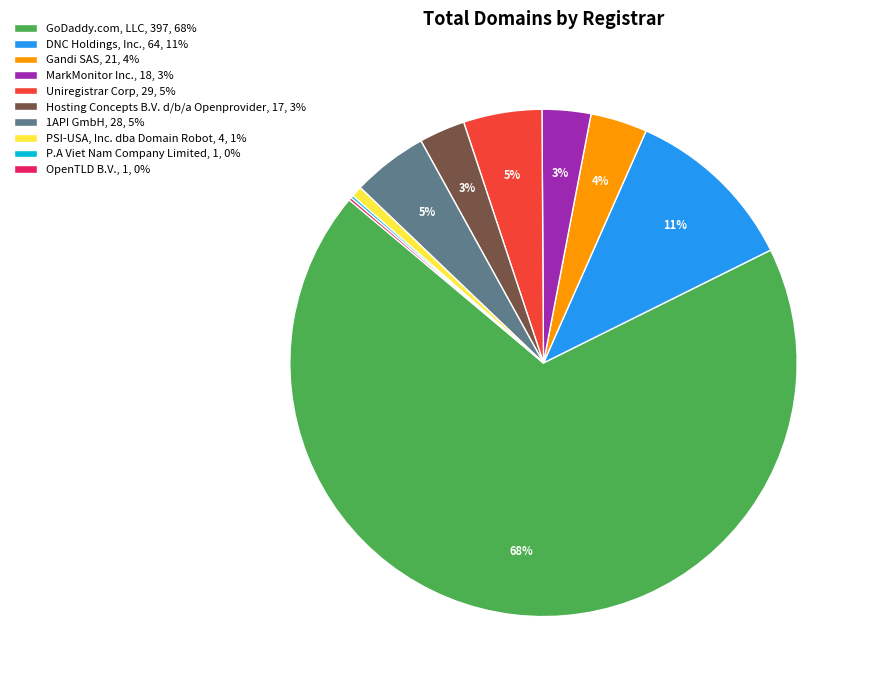

Which slice represents more than half of the pie?

GoDaddy.com, LLC